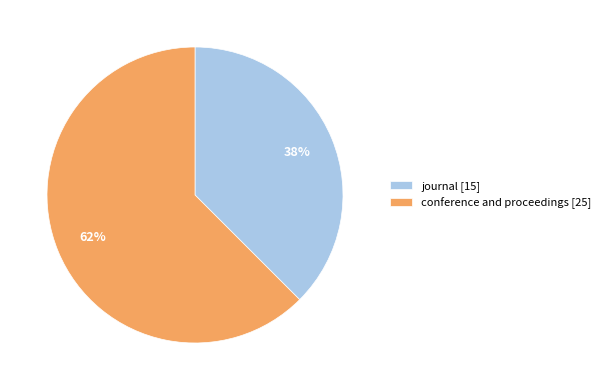

To the nearest percent, what is the average slice percentage?

50%